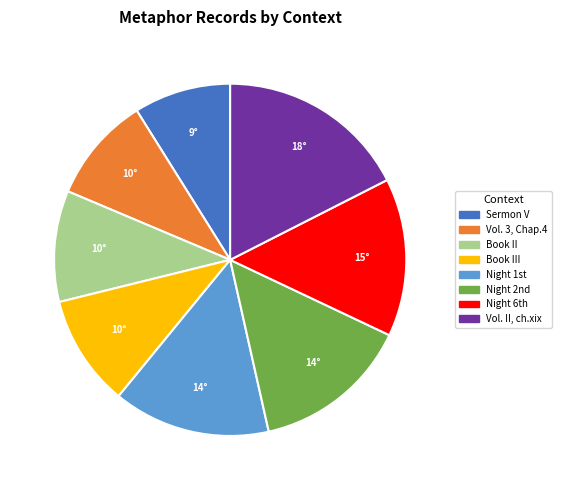

How many segments does this pie chart have?

8